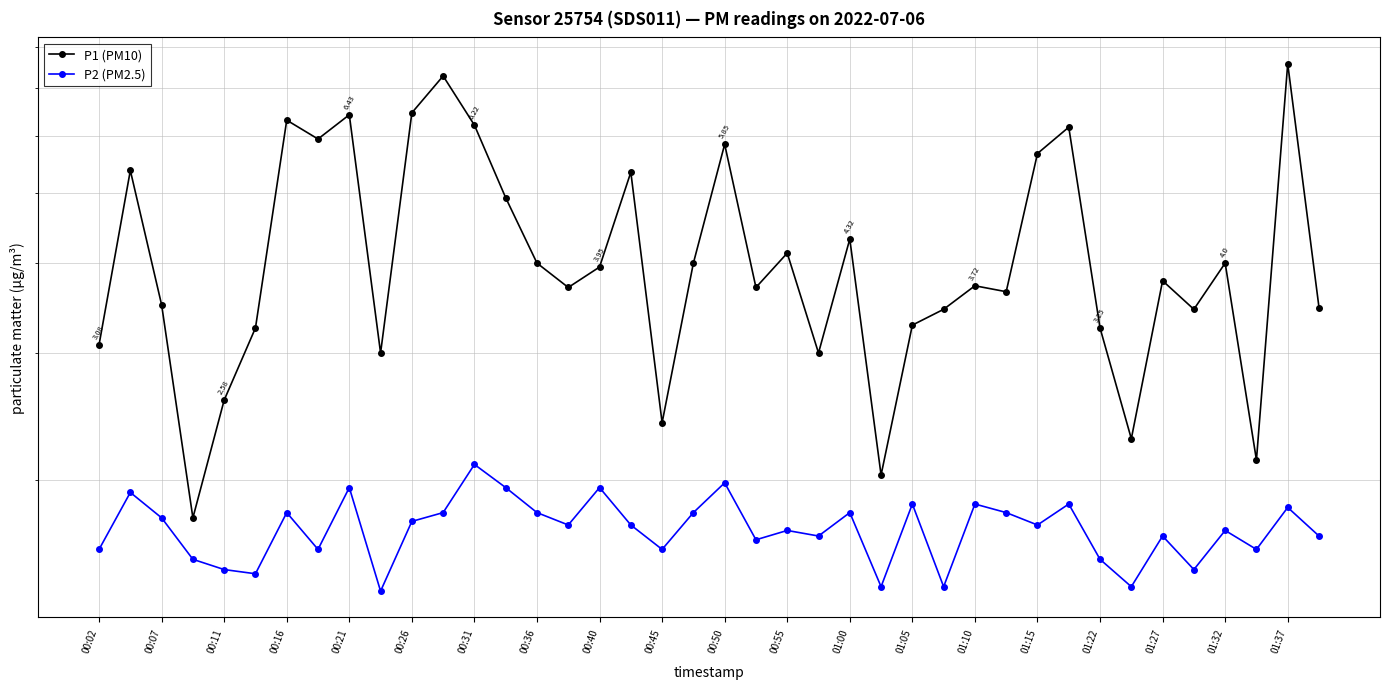

Is it true that P1 (PM10) equals 3.7 at 21?

True